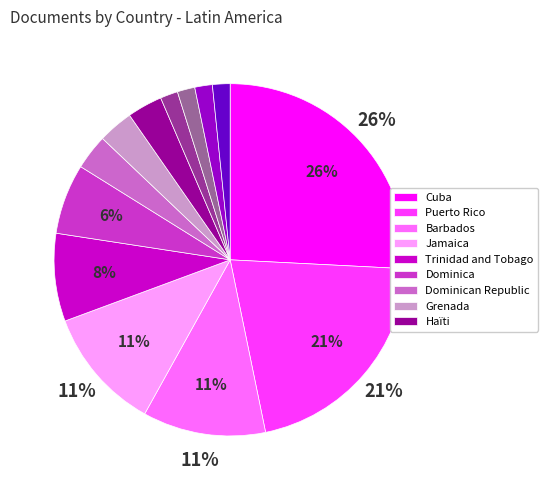

To the nearest percent, what is the average slice percentage?

8%